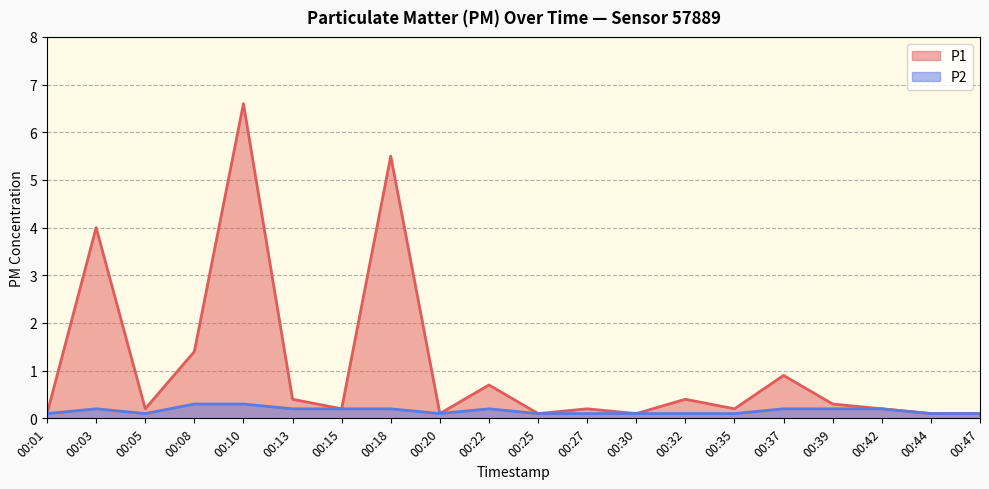

Count the P2 values in the range 0 to 1.

20